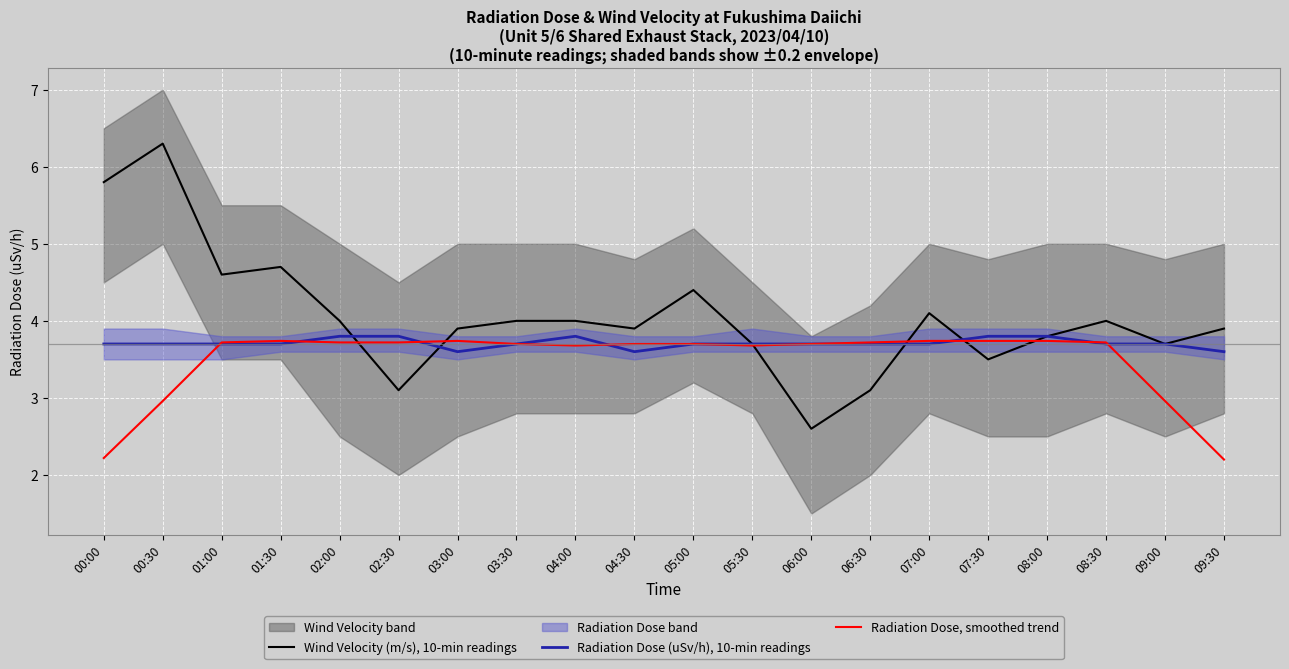

Where is Radiation Dose (uSv/h), 10-min readings nearest to the value 3?

03:00